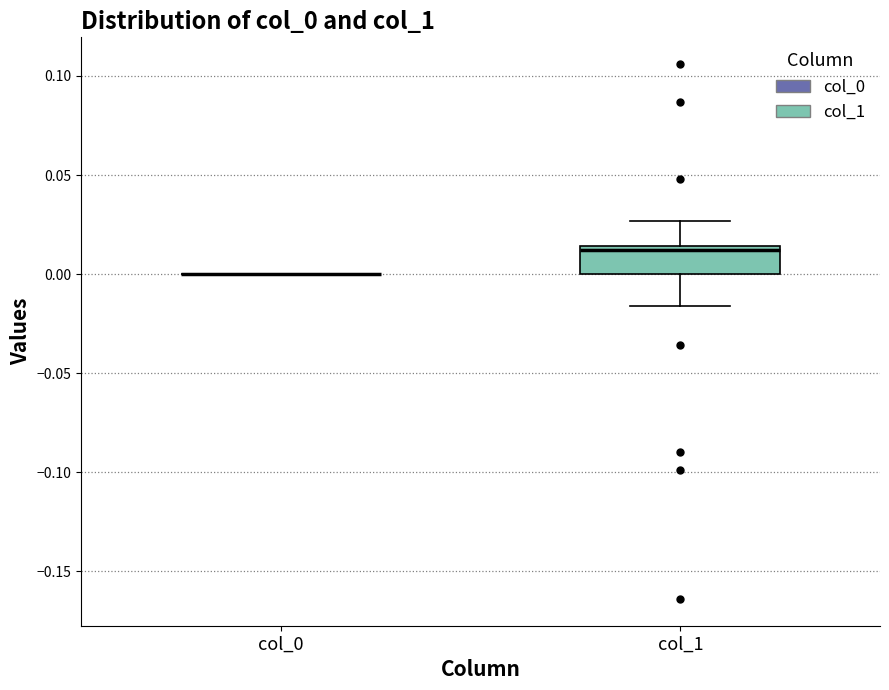

Reading left to right, read every box against the y-axis: the position of its median line, the range the box covers, and the ends of its whiskers. The values are not printed on the chart, so give them approximately, as read against the axis.

col_0: box collapsed to a line at 0.000, whiskers 0.000 to 0.000
col_1: median 0.010, box 0.000 to 0.015, whiskers -0.015 to 0.025